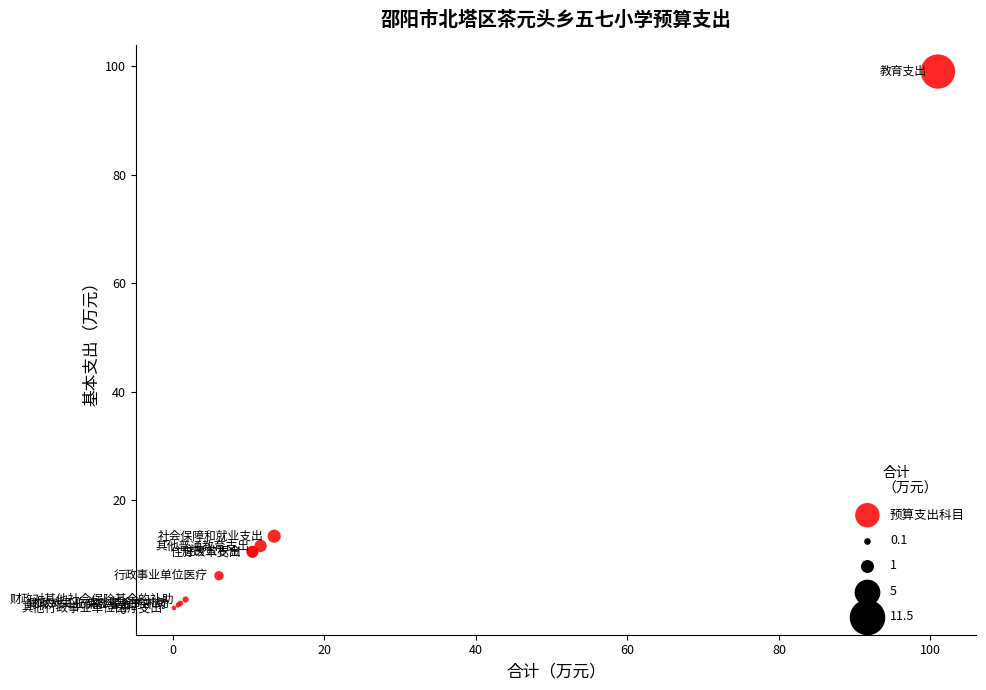

What Y value in the scatter plot is closest to 49?

13.4